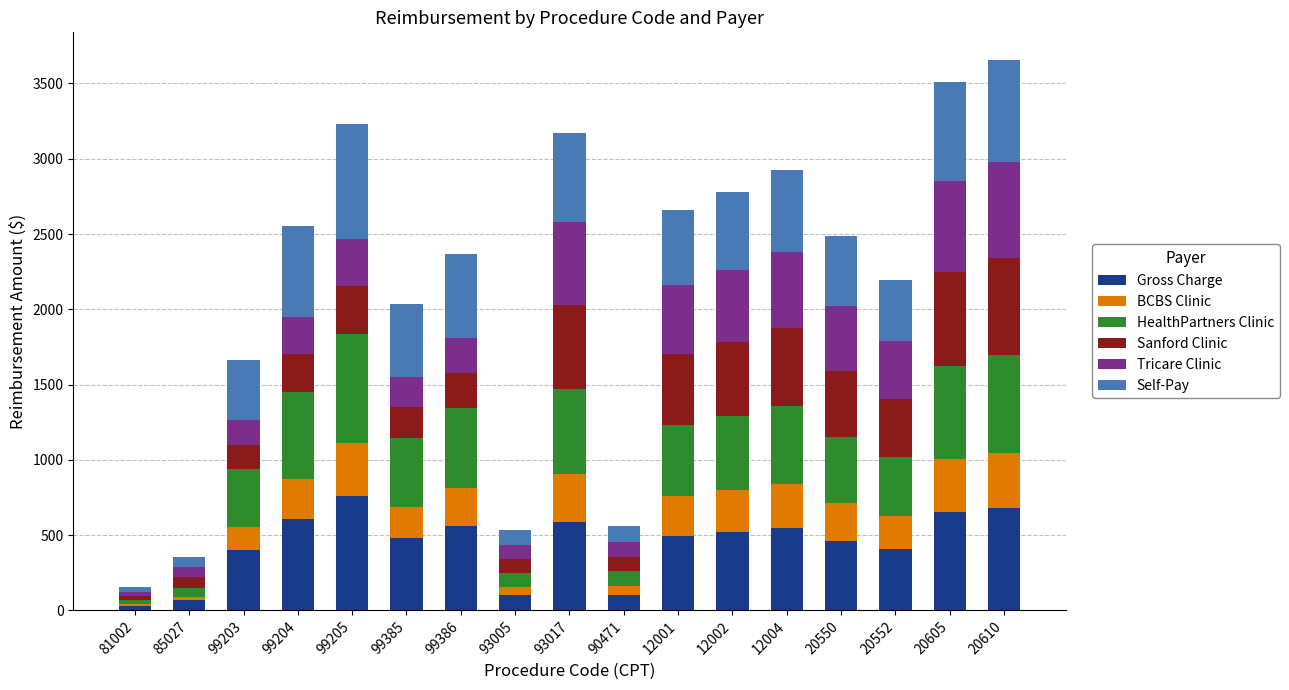

At which label does Gross Charge first exceed 495?

99204